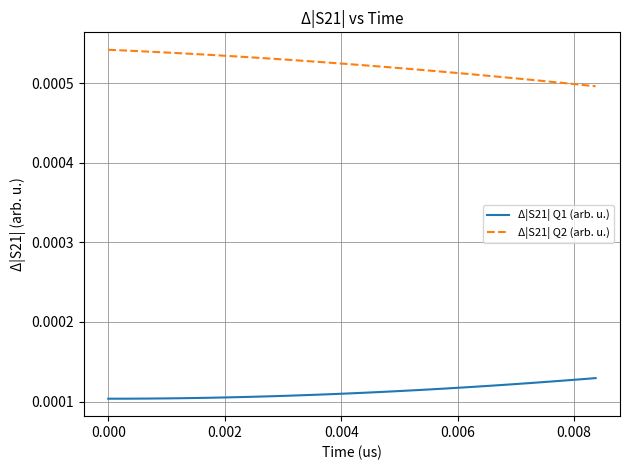

True or false: Δ|S21| Q1 (arb. u.) and Δ|S21| Q2 (arb. u.) cross at least once.

False